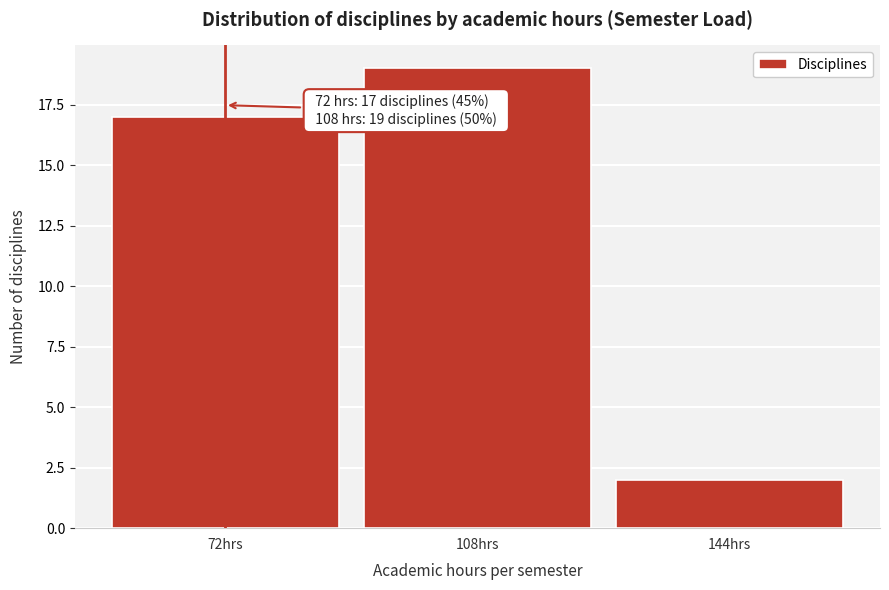

Reading left to right, what are all the values shown in this chart?

17	19	2